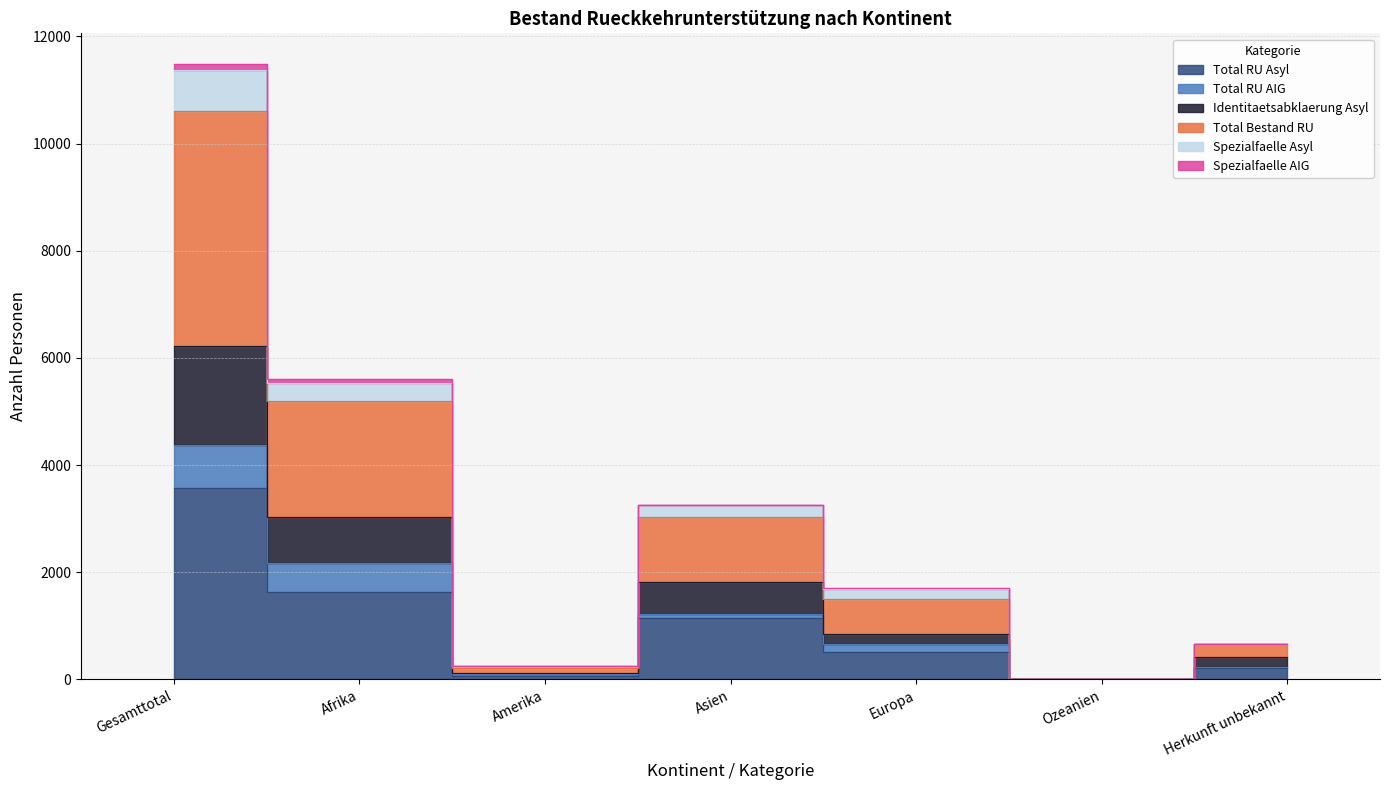

What is the greatest value displayed?

11373